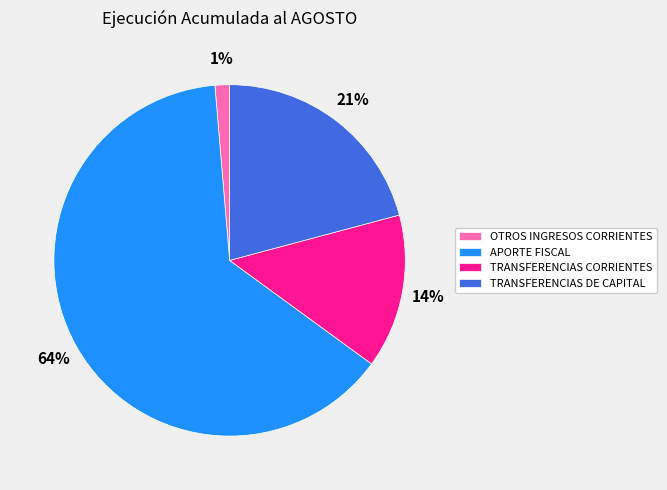

Does OTROS INGRESOS CORRIENTES account for over 50% of the chart?

No